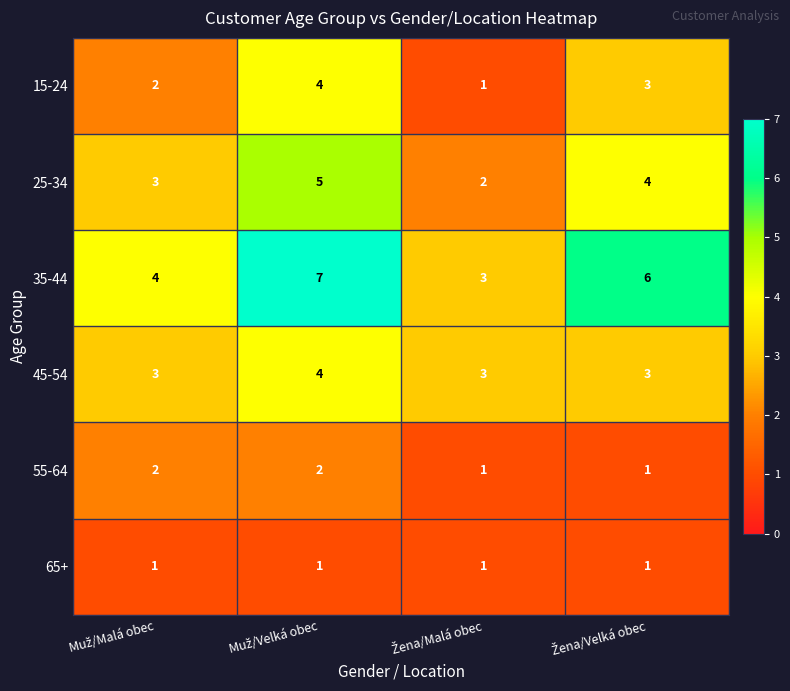

Which series has the largest range (max minus min)?

35-44